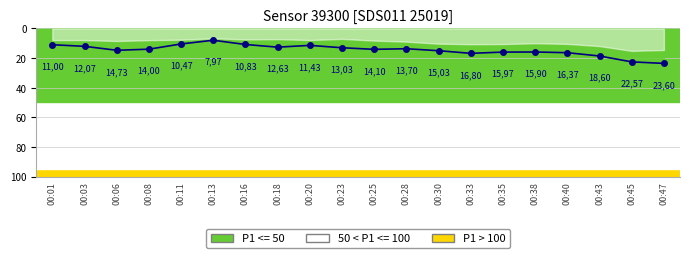

How many lines are shown in the chart?

1